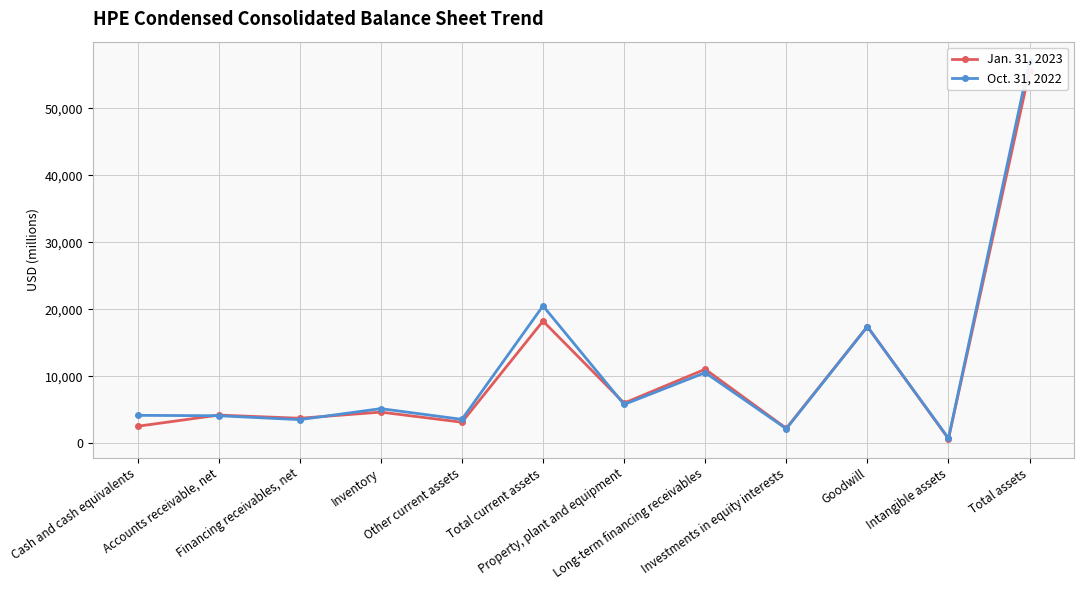

Where is Jan. 31, 2023 nearest to the value 28133?

Total current assets